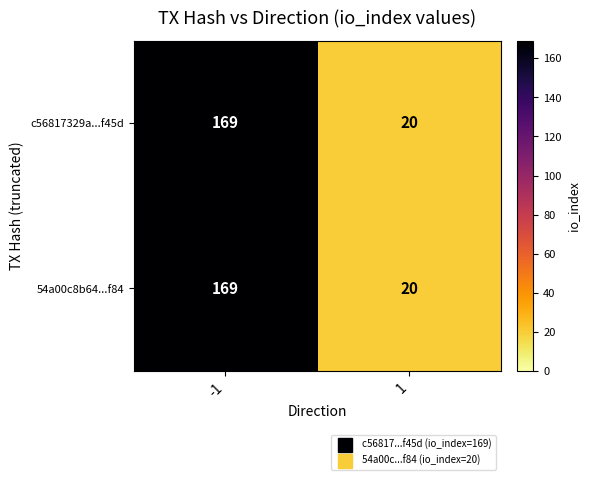

What is the maximum value shown in the chart?

169